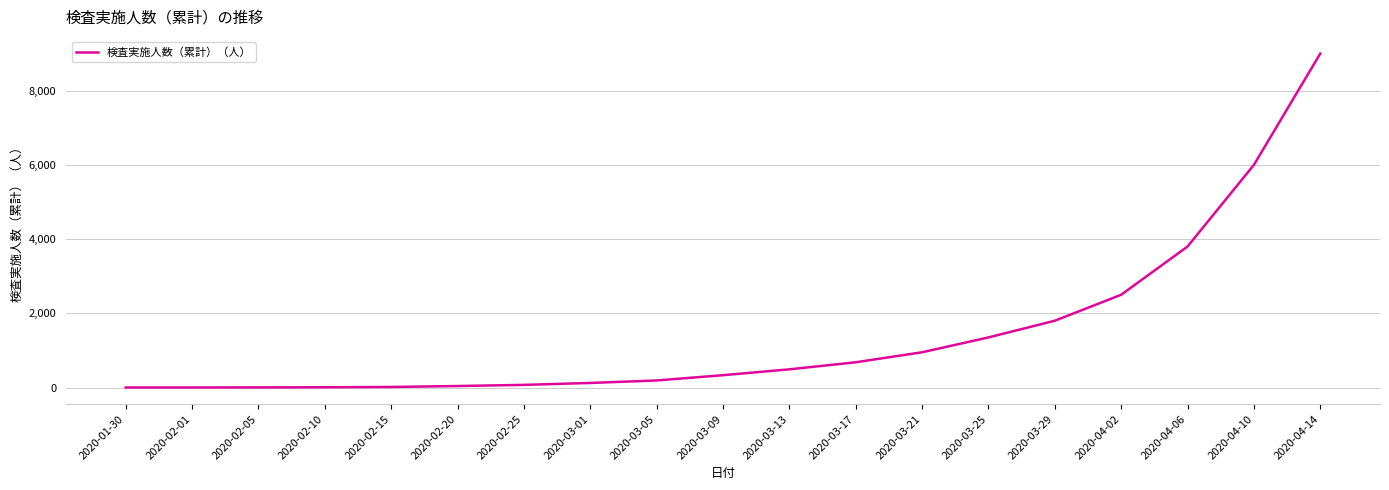

What is the maximum value shown in the chart?

9000